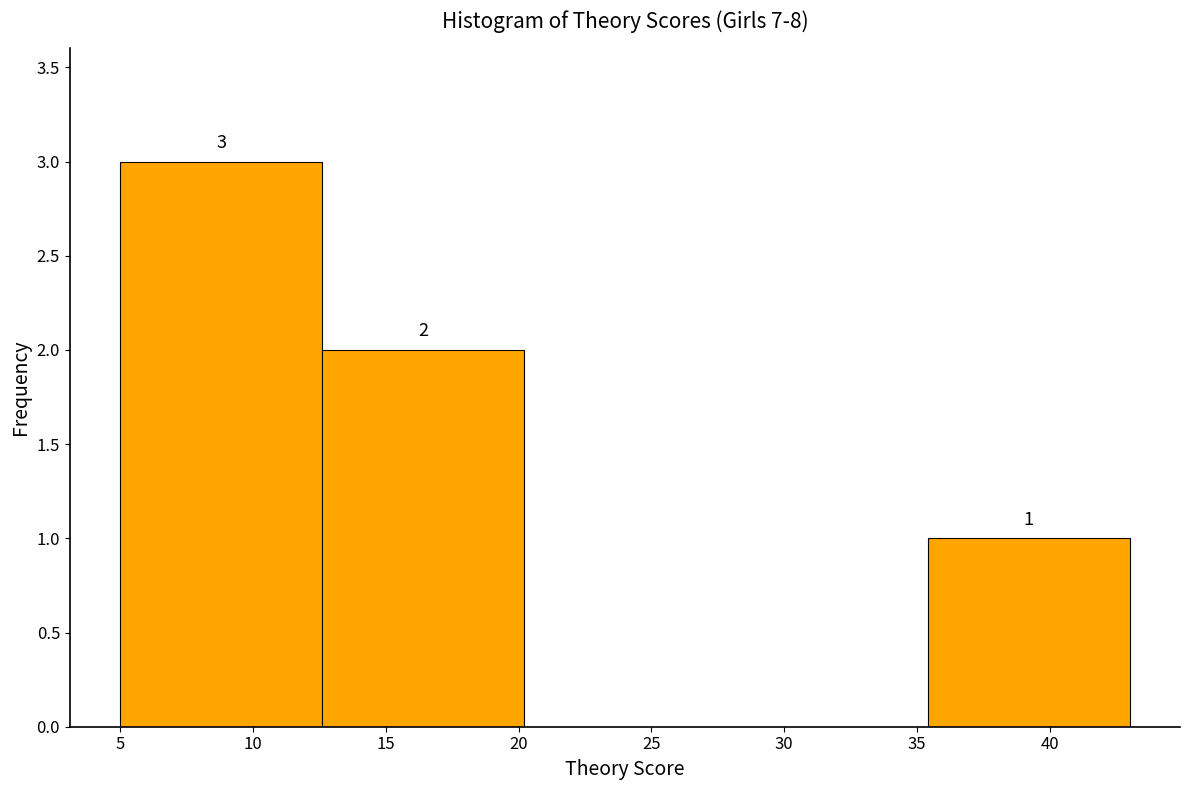

Over which range of the x-axis is the bar tallest?

5.0 to 12.6